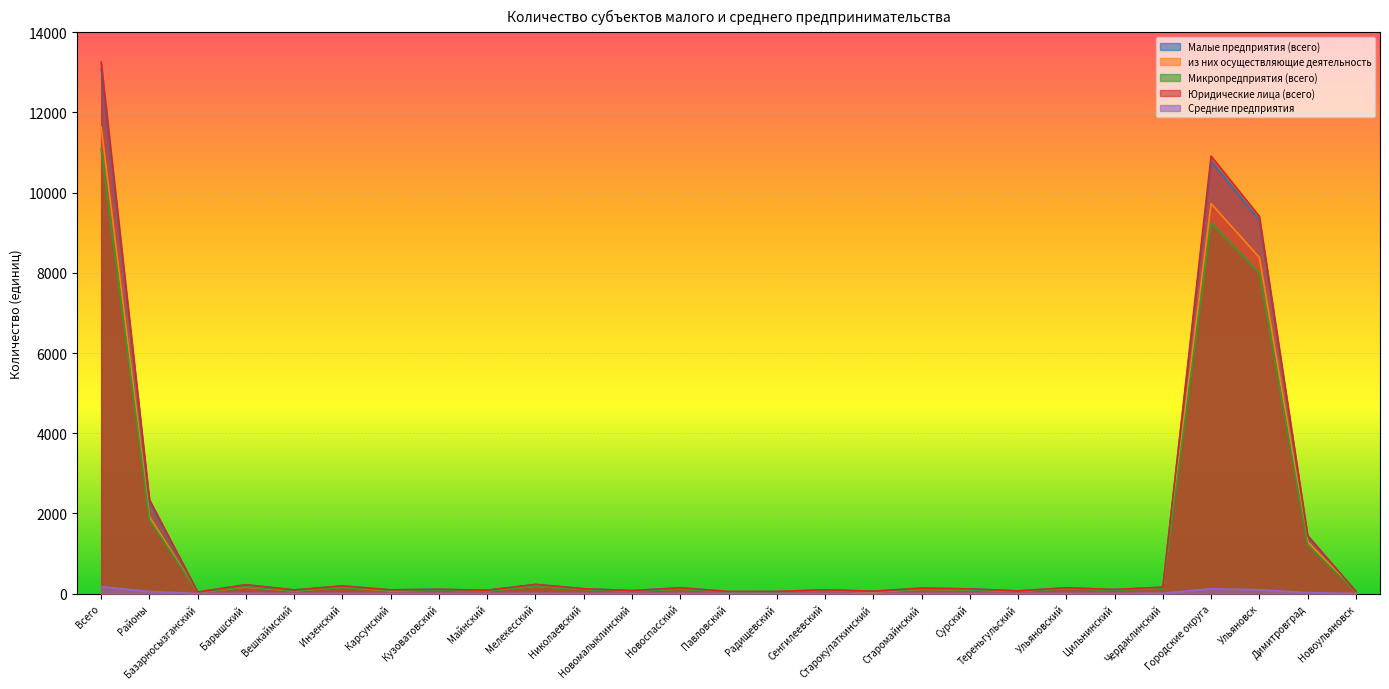

What is the difference between the highest and lowest values at Чердаклинский?

150